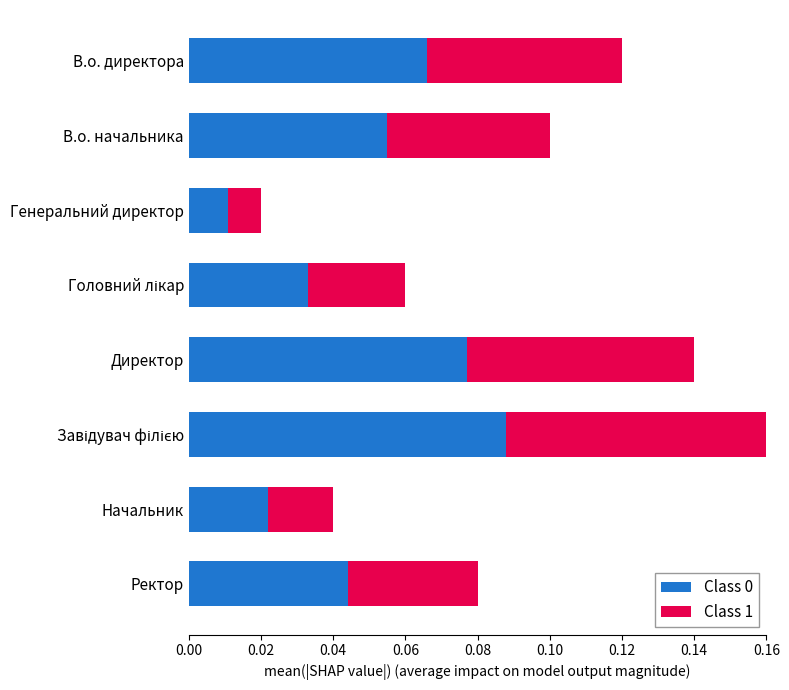

Which category has the lowest value in the Class 0 series?

Генеральний директор